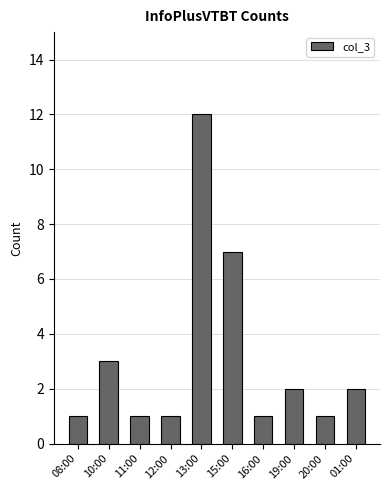

What is the difference between the values at 13:00 and 11:00?

11